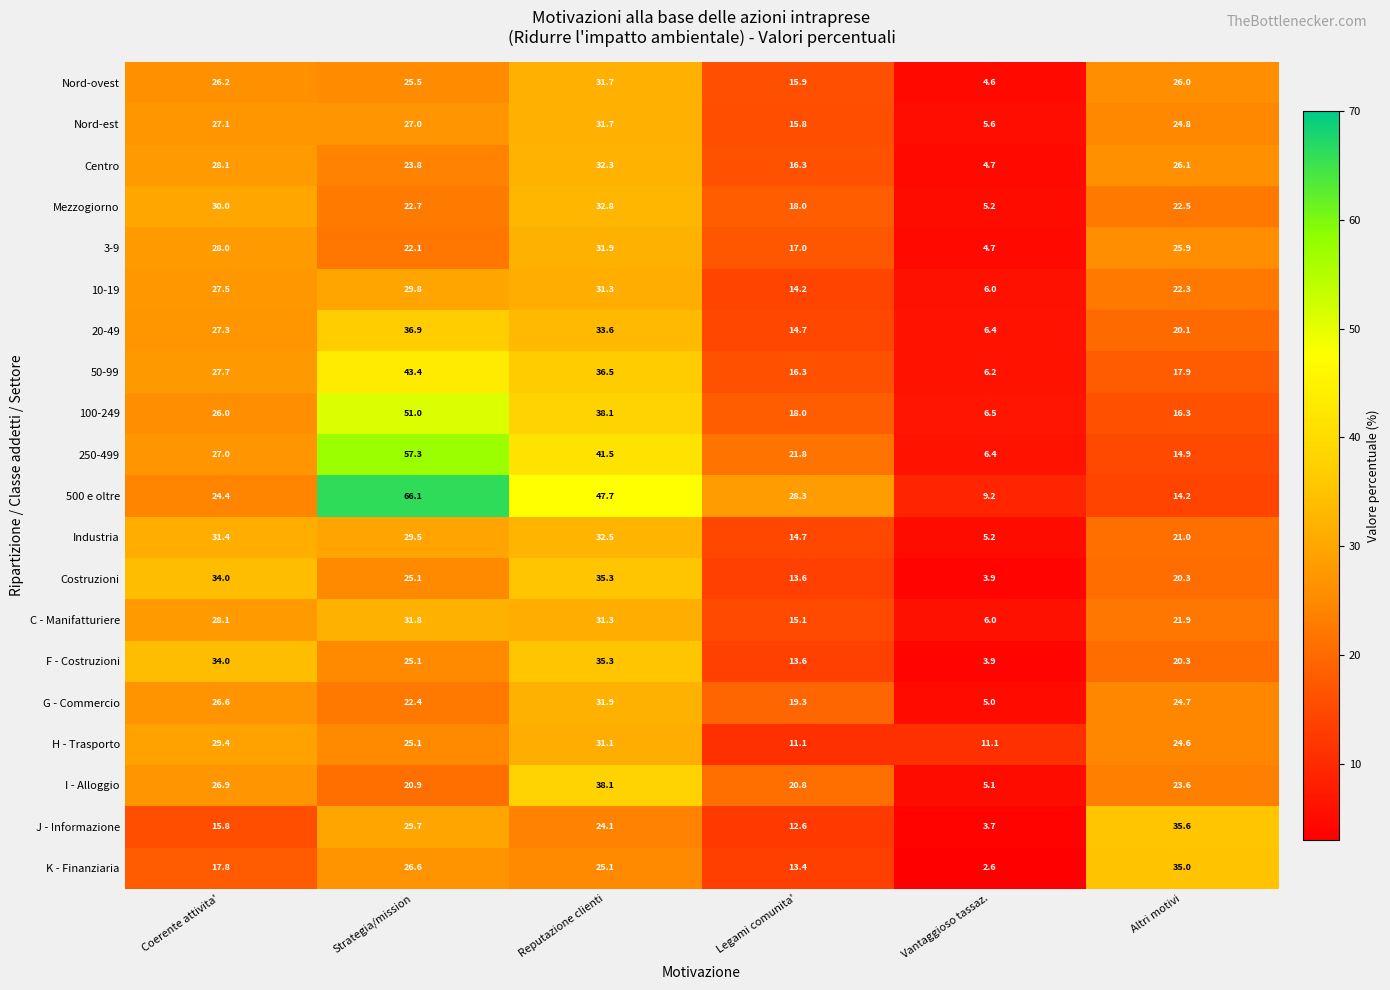

What is the sum of all 50-99 values?

148.0